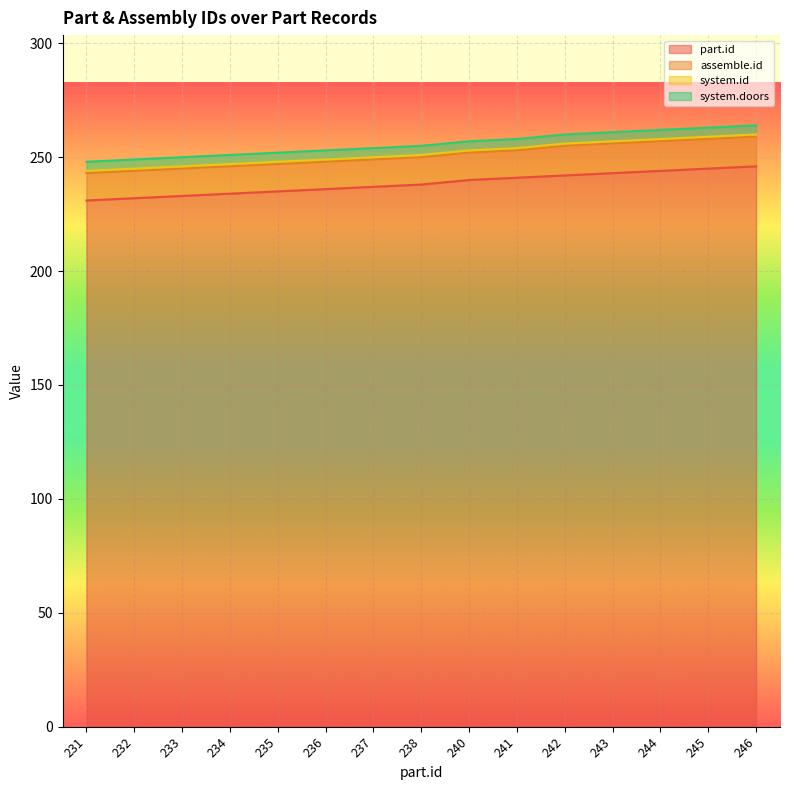

How many distinct data groups are displayed?

4